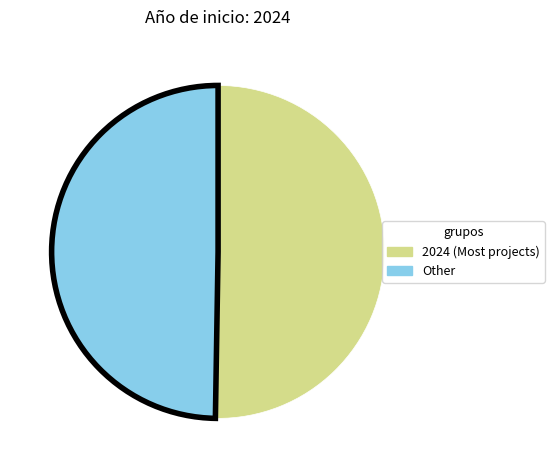

Is there a majority slice in this chart?

Yes